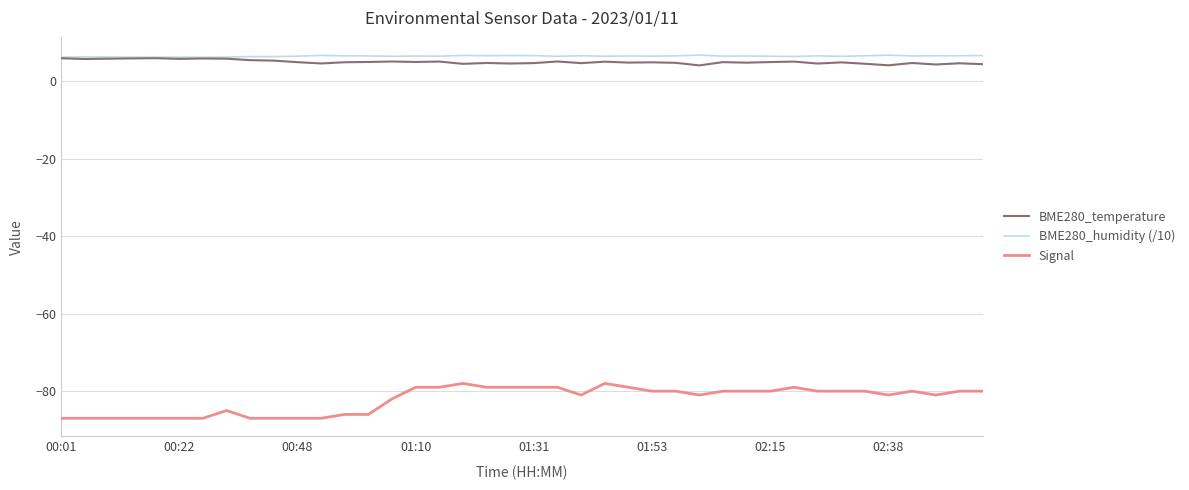

True or false: BME280_temperature and Signal cross at least once.

False